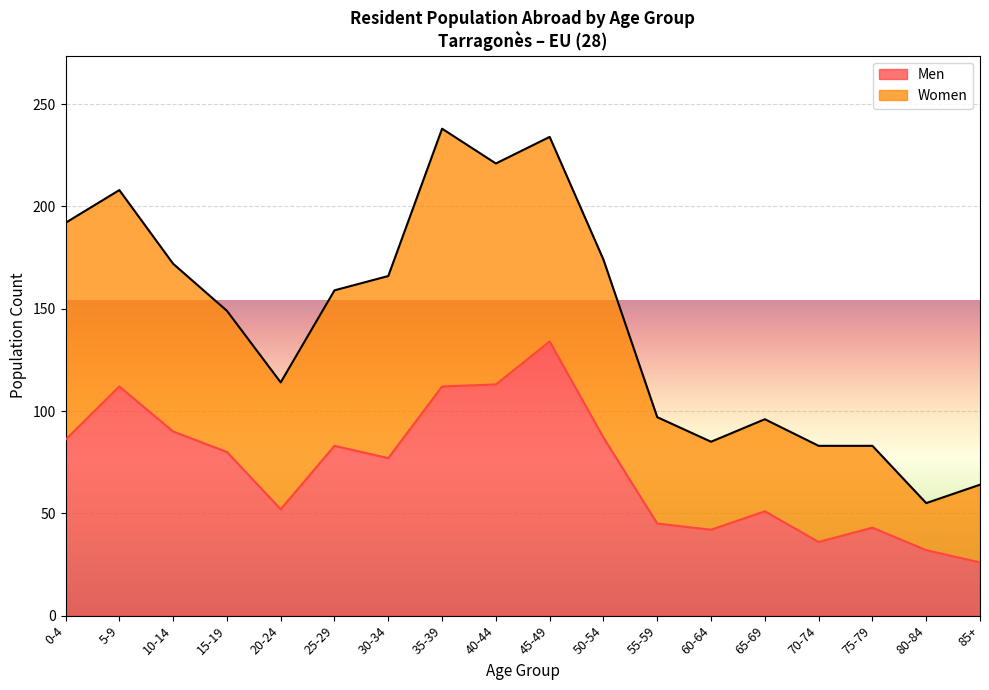

What is the sum of all values?

1301